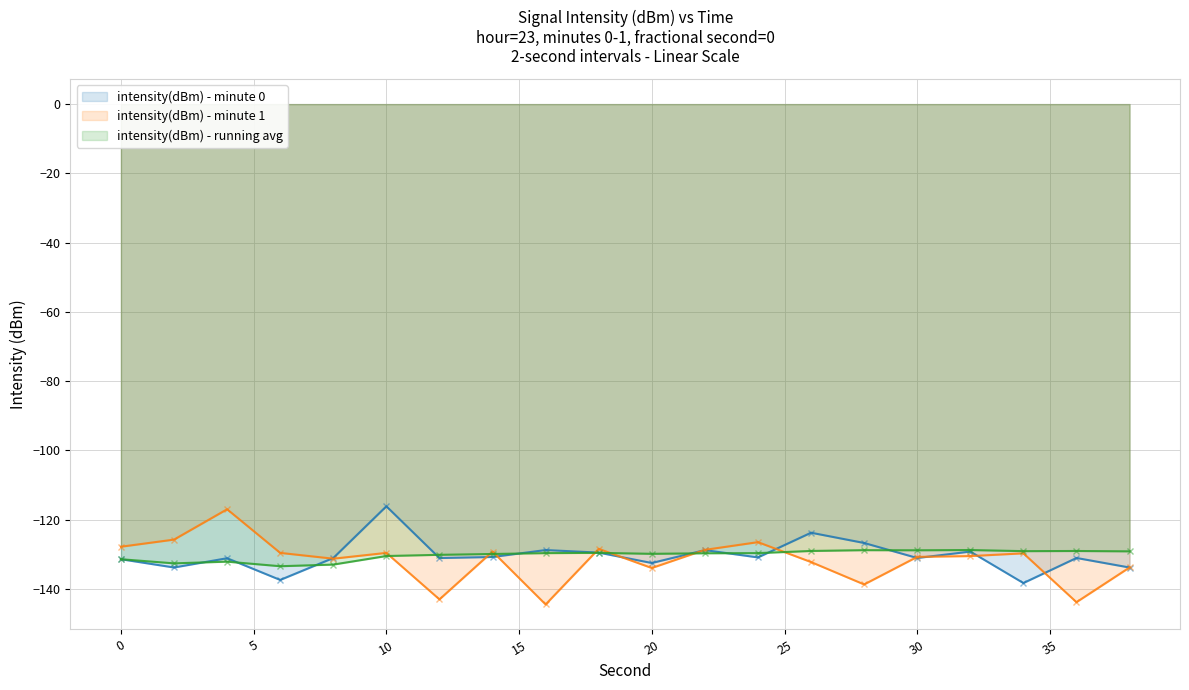

In intensity(dBm) - minute 0, how many points are higher than both neighbors (excluding endpoints)?

7